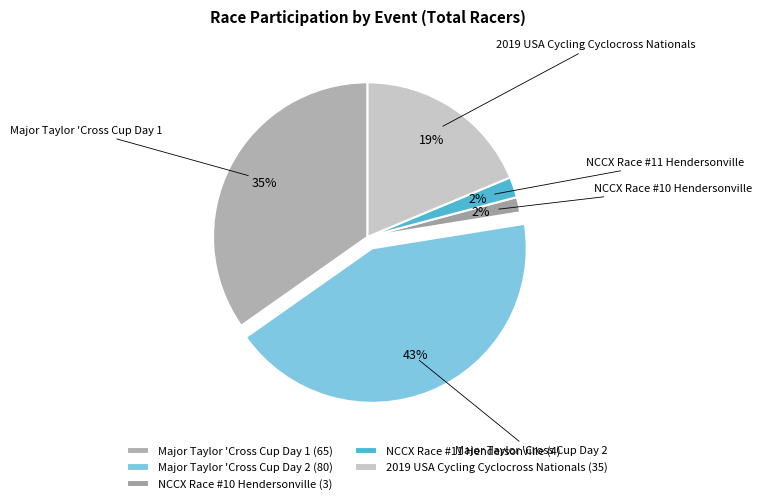

Count the number of slices in the pie.

5